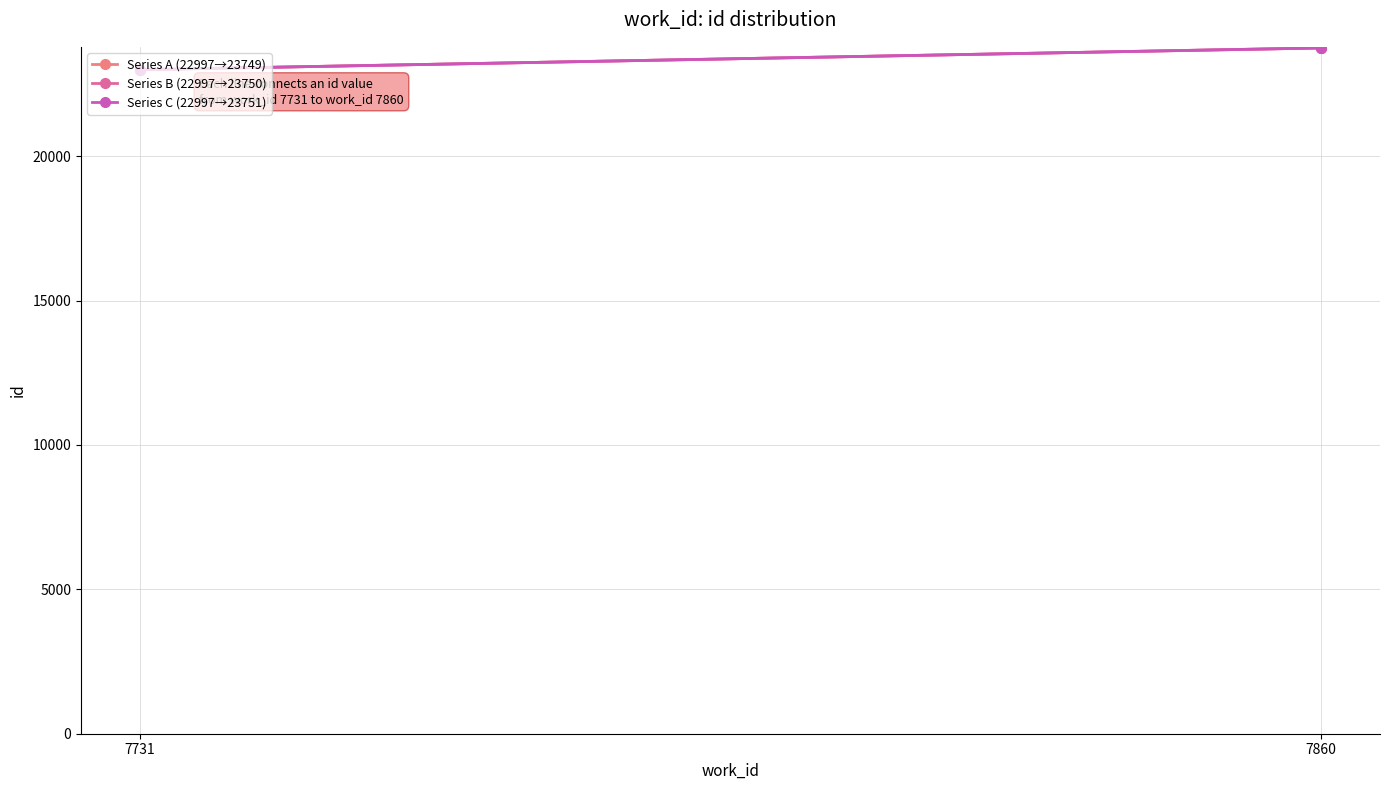

Between 7731 and 7860, which is larger?

7860